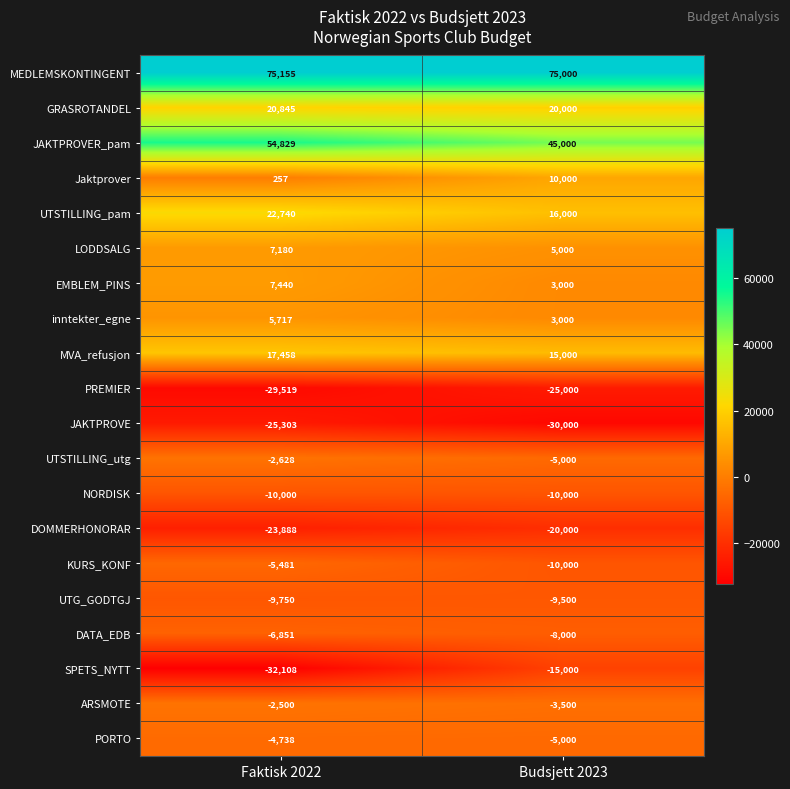

Rank the series by their maximum value, from lowest to highest.

JAKTPROVE, PREMIER, DOMMERHONORAR, SPETS_NYTT, NORDISK, UTG_GODTGJ, DATA_EDB, KURS_KONF, PORTO, UTSTILLING_utg, ARSMOTE, inntekter_egne, LODDSALG, EMBLEM_PINS, Jaktprover, MVA_refusjon, GRASROTANDEL, UTSTILLING_pam, JAKTPROVER_pam, MEDLEMSKONTINGENT